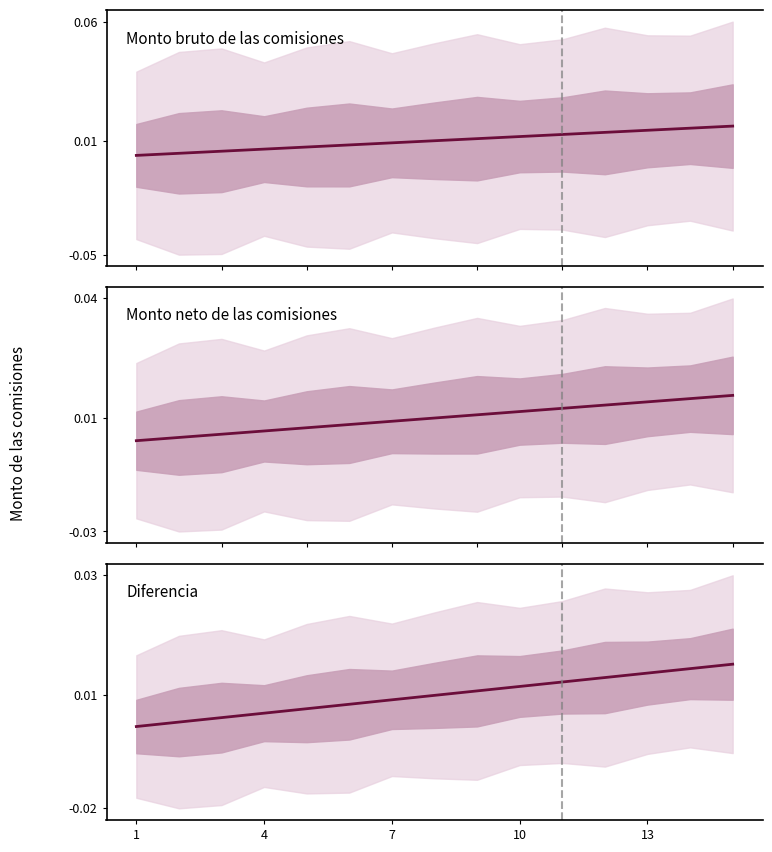

Which series has the largest range (max minus min)?

Monto bruto de las comisiones